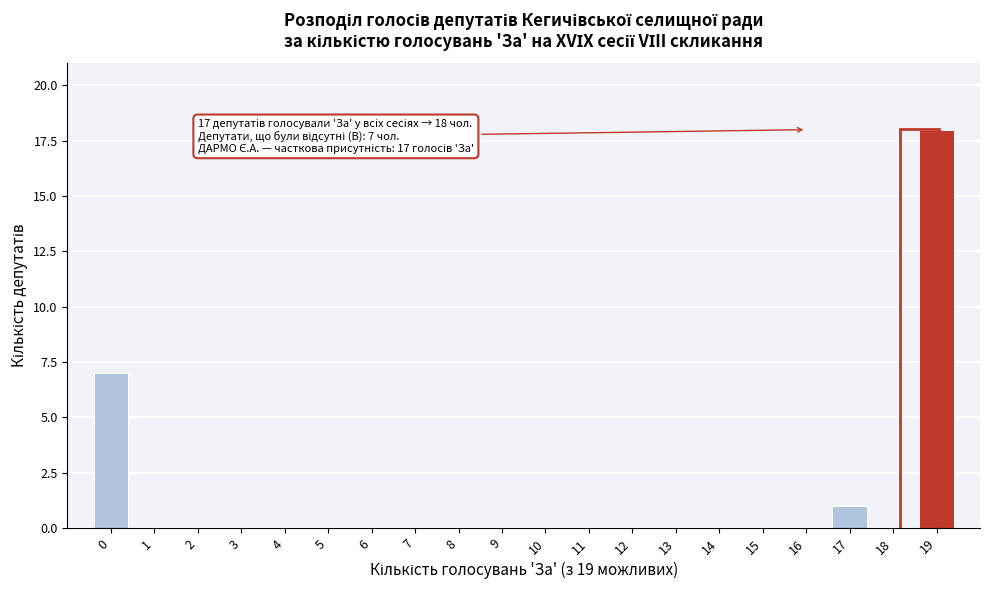

Reading left to right, list all the values displayed in this chart.

0=7	1=0	2=0	3=0	4=0	5=0	6=0	7=0	8=0	9=0	10=0	11=0	12=0	13=0	14=0	15=0	16=0	17=1	18=0	19=18